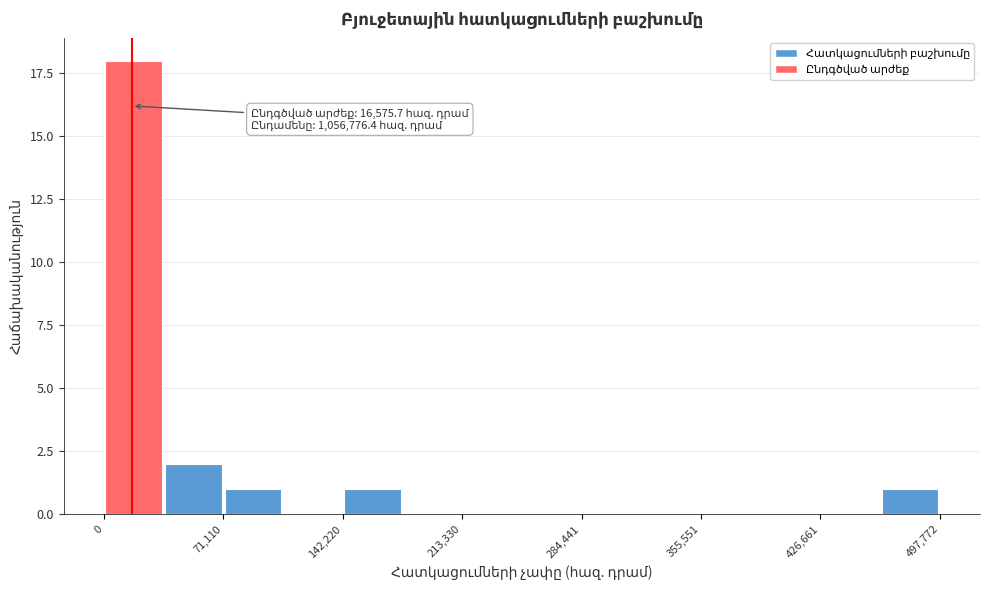

Read against the x-axis, roughly where is the centre of the tallest bar?

20000